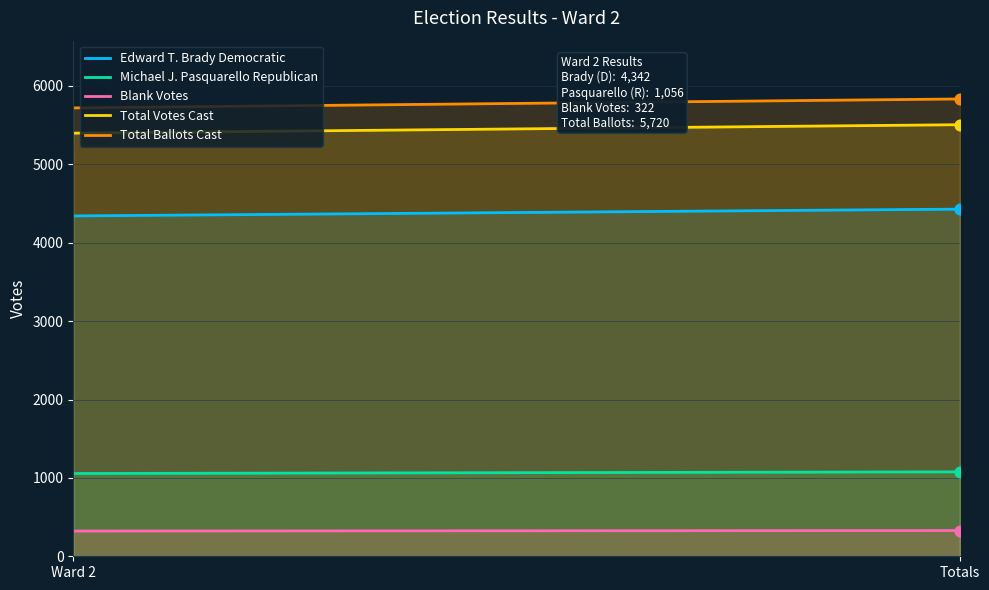

Which series has the widest spread of Y values?

Total Ballots Cast